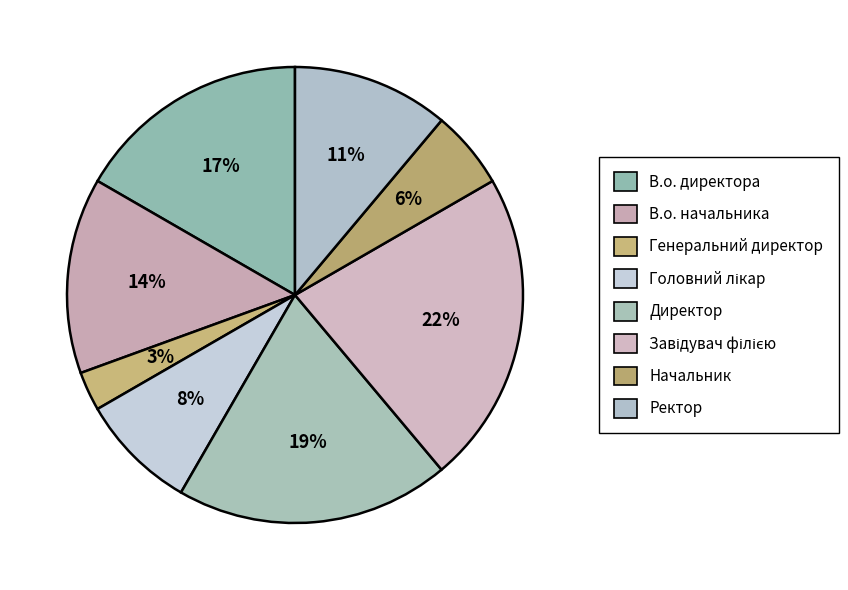

To the nearest percent, what percentage of the pie is Директор?

19%